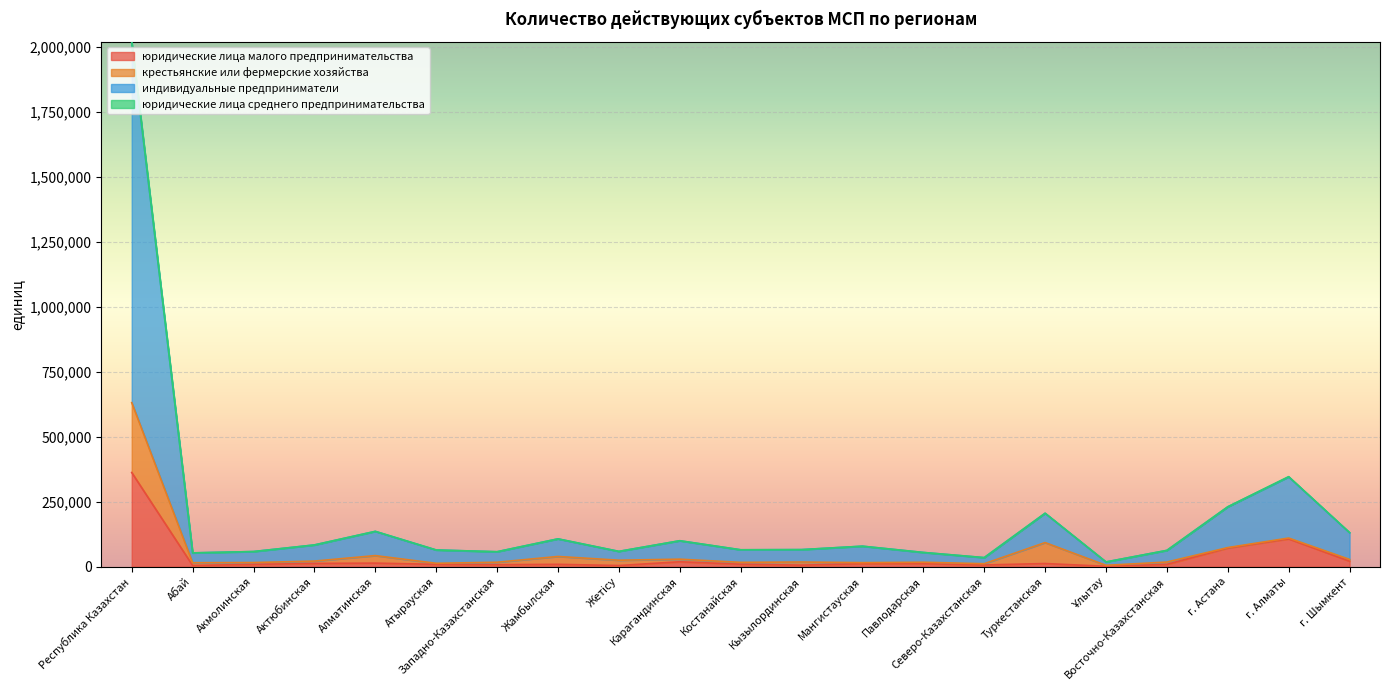

At how many categories does at least one series exceed 1539331?

1